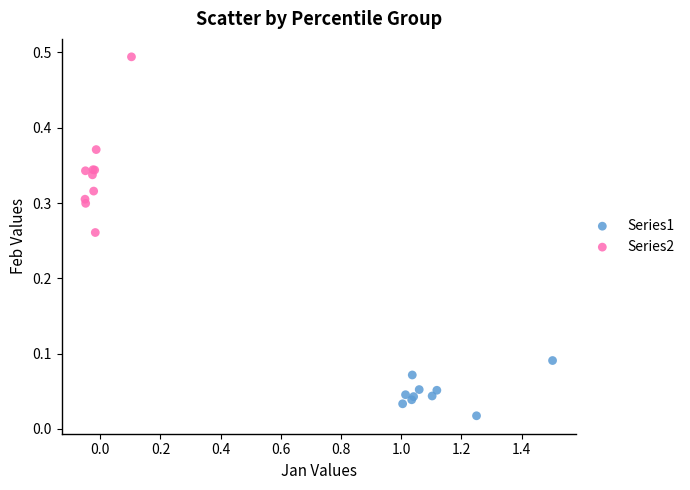

Which series contains the highest Y value?

Series2